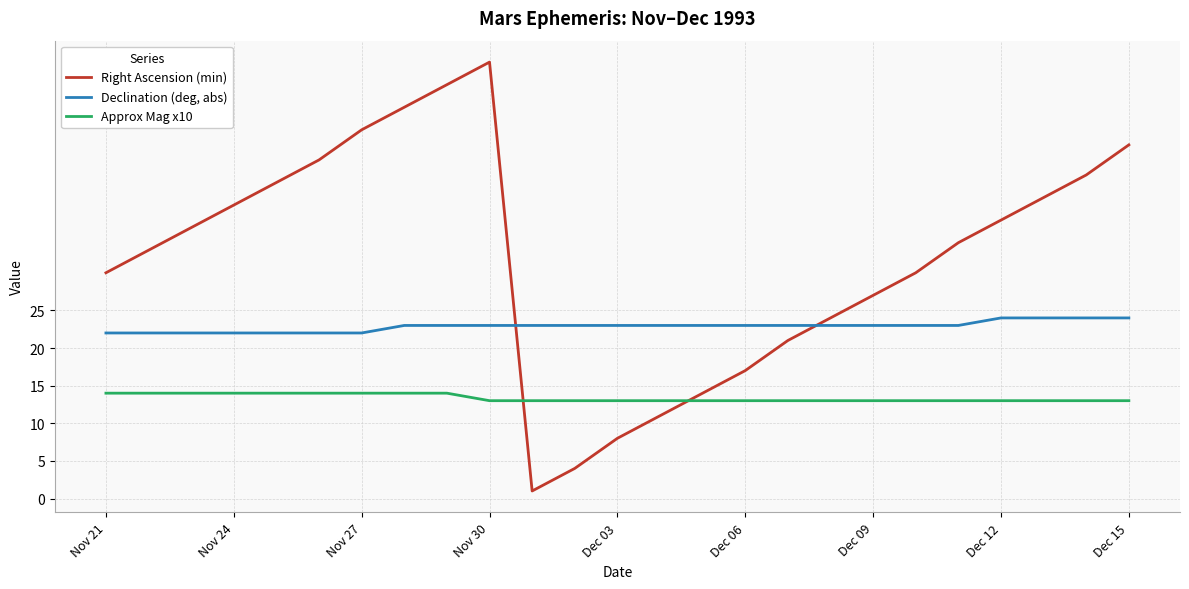

Does the chart display data point markers on the line(s)?

No